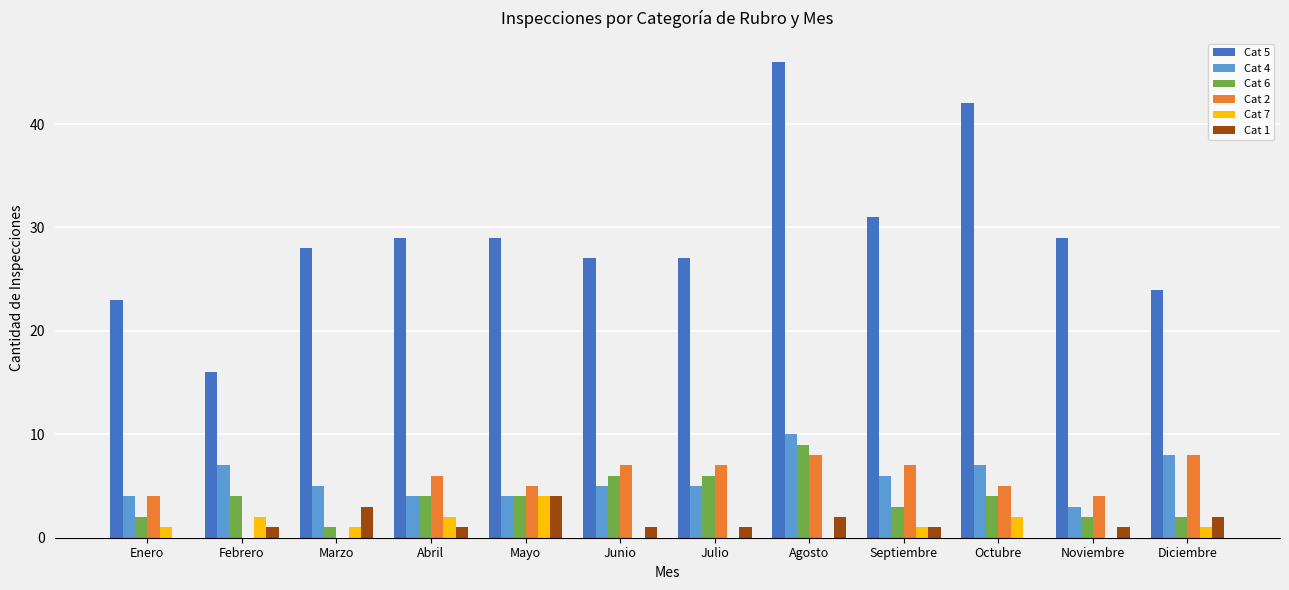

Reading left to right, transcribe all the data shown in this chart.

Cat 5: Enero=23	Febrero=16	Marzo=28	Abril=29	Mayo=29	Junio=27	Julio=27	Agosto=46	Septiembre=31	Octubre=42	Noviembre=29	Diciembre=24
Cat 4: Enero=4	Febrero=7	Marzo=5	Abril=4	Mayo=4	Junio=5	Julio=5	Agosto=10	Septiembre=6	Octubre=7	Noviembre=3	Diciembre=8
Cat 6: Enero=2	Febrero=4	Marzo=1	Abril=4	Mayo=4	Junio=6	Julio=6	Agosto=9	Septiembre=3	Octubre=4	Noviembre=2	Diciembre=2
Cat 2: Enero=4	Febrero=0	Marzo=0	Abril=6	Mayo=5	Junio=7	Julio=7	Agosto=8	Septiembre=7	Octubre=5	Noviembre=4	Diciembre=8
Cat 7: Enero=1	Febrero=2	Marzo=1	Abril=2	Mayo=4	Junio=0	Julio=0	Agosto=0	Septiembre=1	Octubre=2	Noviembre=0	Diciembre=1
Cat 1: Enero=0	Febrero=1	Marzo=3	Abril=1	Mayo=4	Junio=1	Julio=1	Agosto=2	Septiembre=1	Octubre=0	Noviembre=1	Diciembre=2